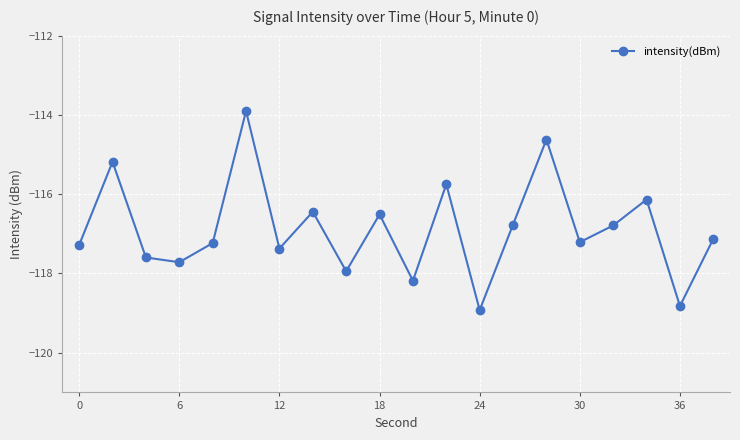

Count the number of values greater than -117.

9